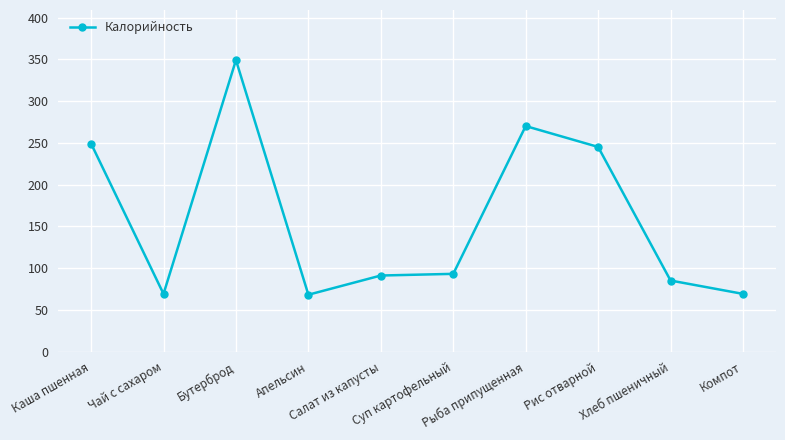

What is the average value?

159